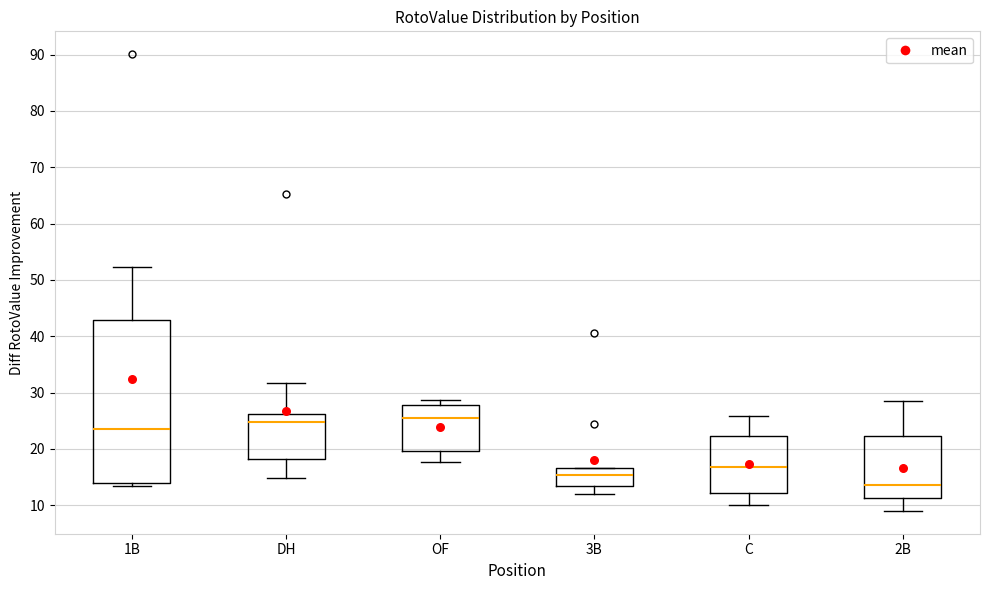

Which box is the tallest, from its lower edge to its upper edge?

1B